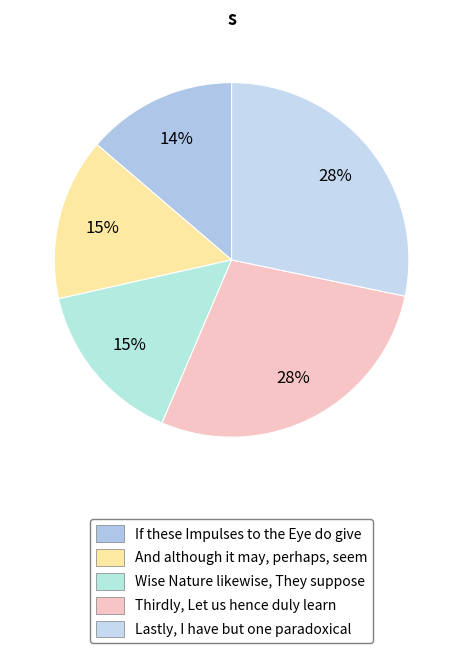

To the nearest percent, what portion does Wise Nature likewise, They suppose represent?

15%